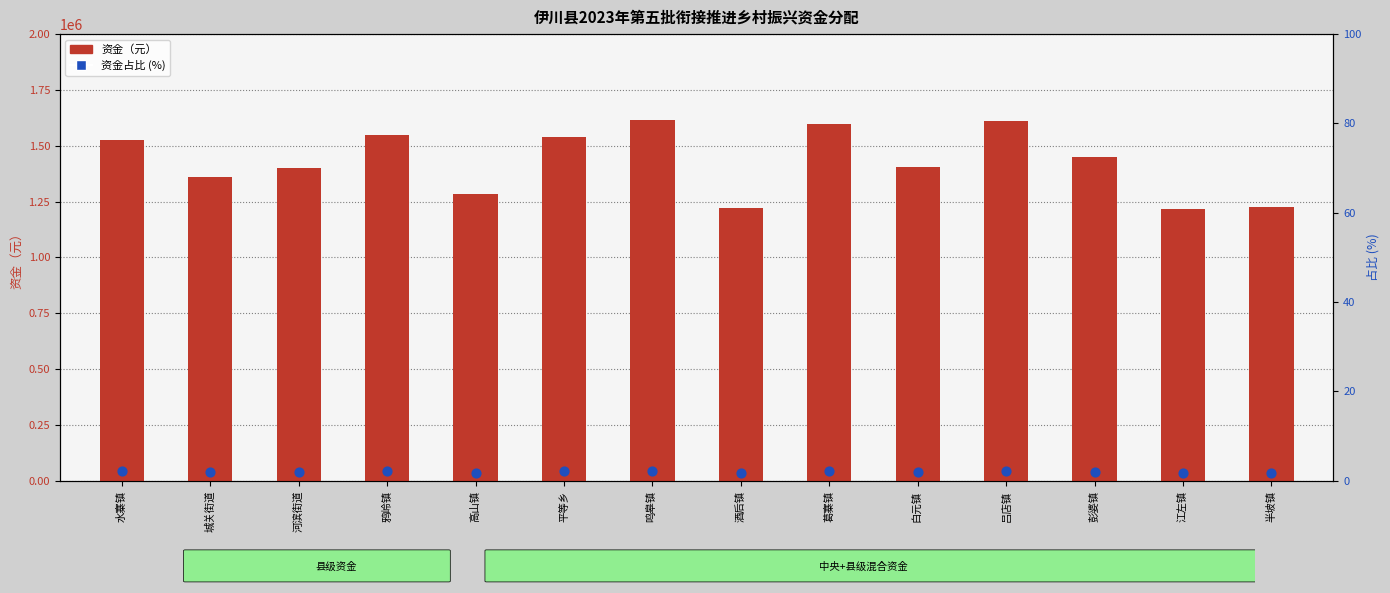

Which series contains the highest Y value?

资金（元）